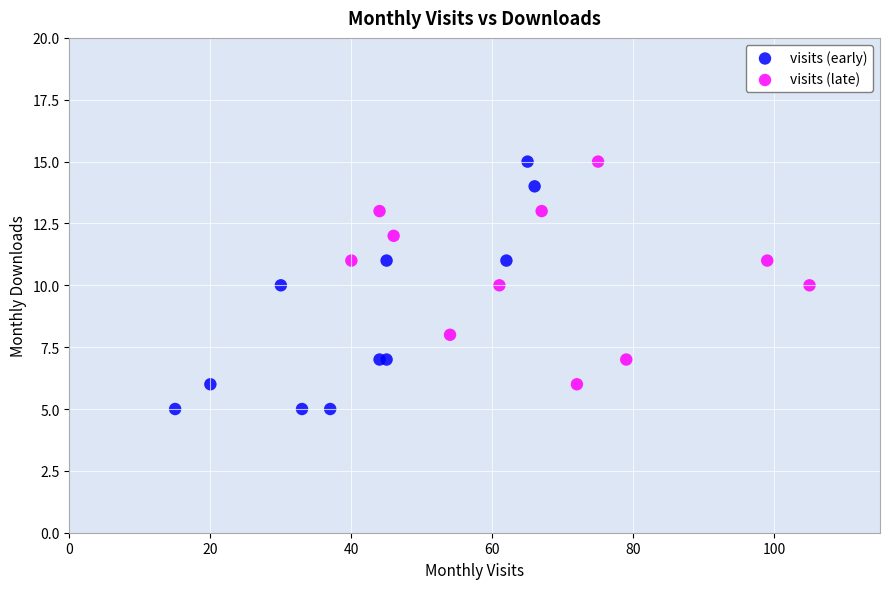

Which series reaches the minimum Y coordinate?

visits (early)